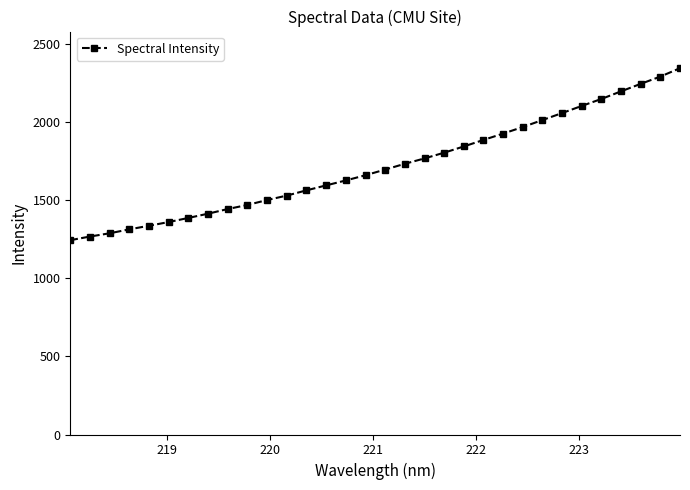

What is the minimum value shown in the chart?

1243.2